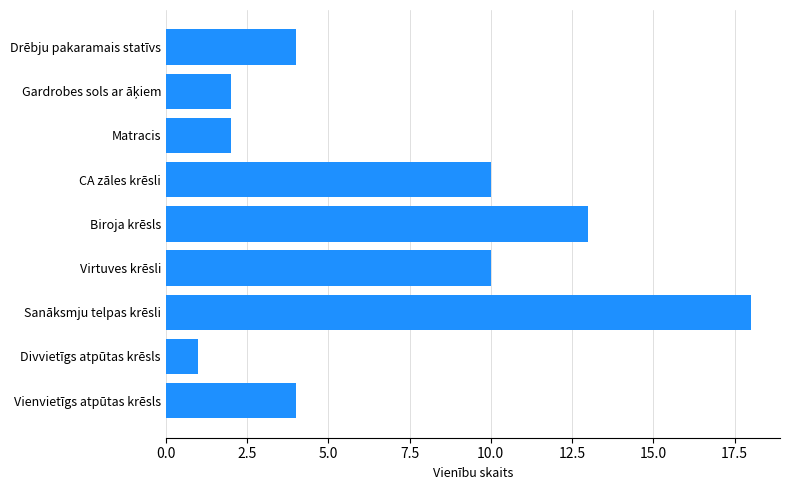

Which category has the highest value across all series?

Sanāksmju telpas krēsli